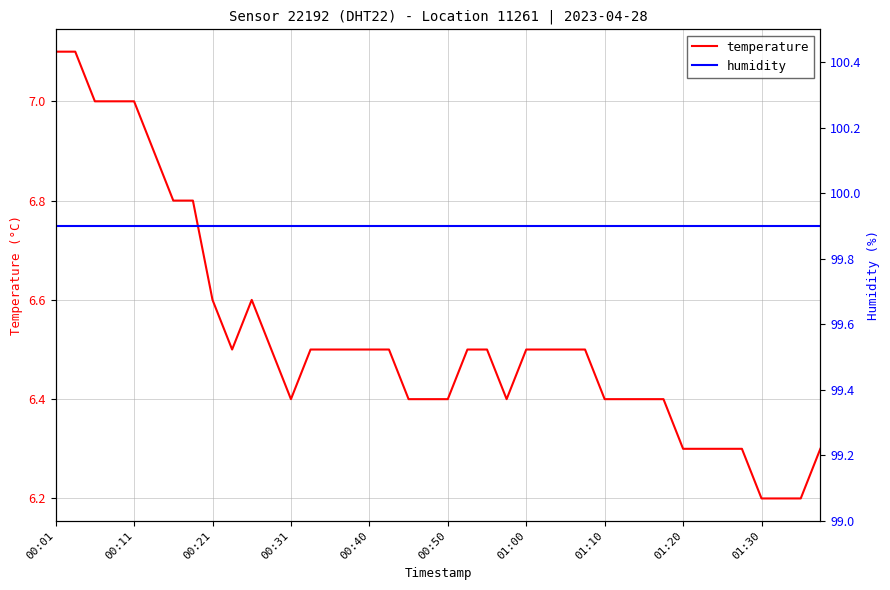

True or false: temperature and humidity intersect in this chart.

False